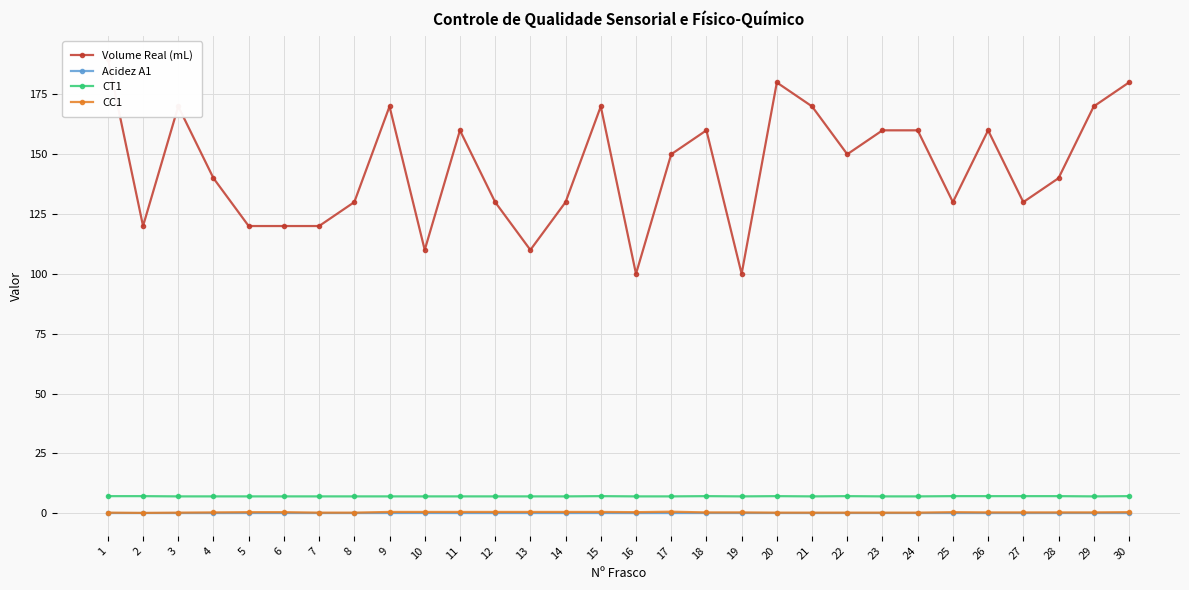

What are all the series names shown in the legend?

Volume Real (mL), Acidez A1, CT1, CC1